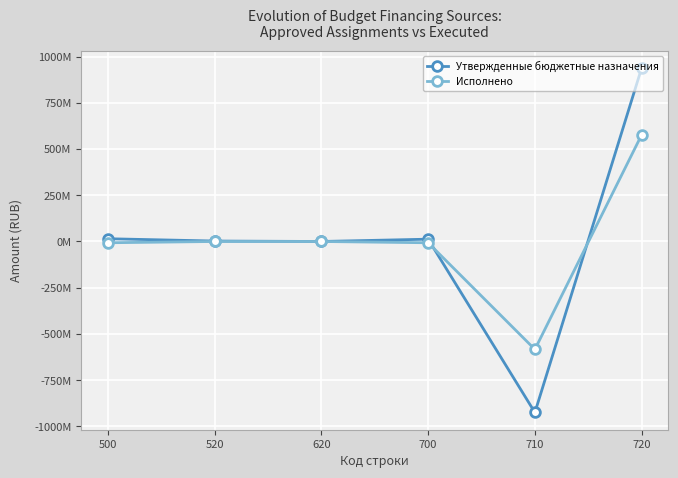

What are all the series names shown in the legend?

Утвержденные бюджетные назначения, Исполнено